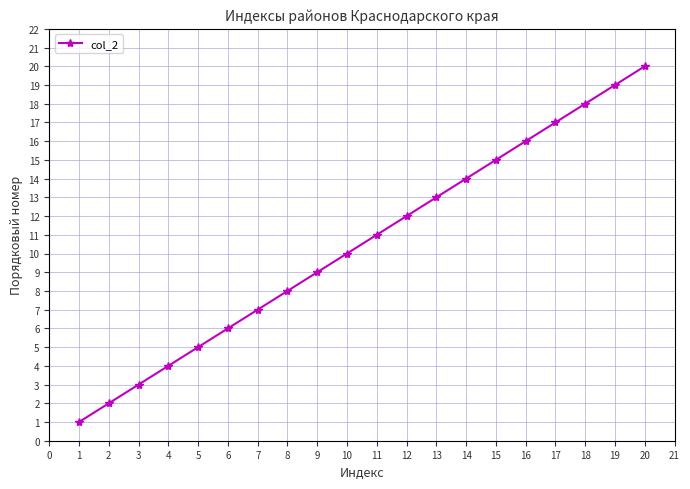

What is the ratio of the value at 3 to the value at 6?

0.5